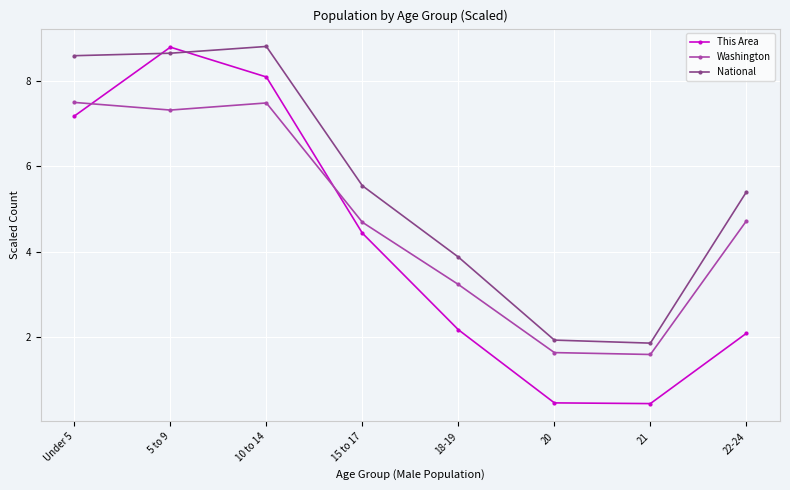

In Washington, how many points are higher than both neighbors (excluding endpoints)?

1